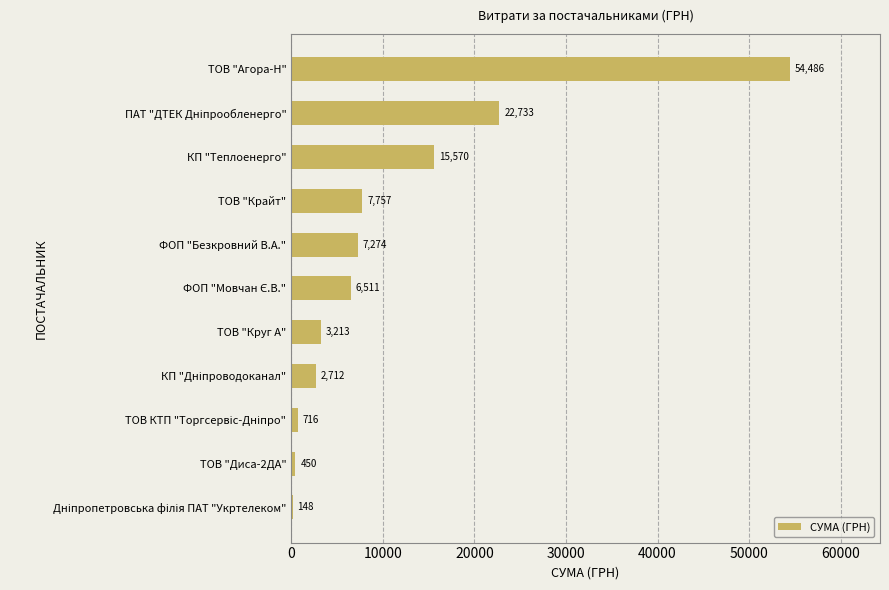

What is the approximate value at КП "Теплоенерго"?

15570.0